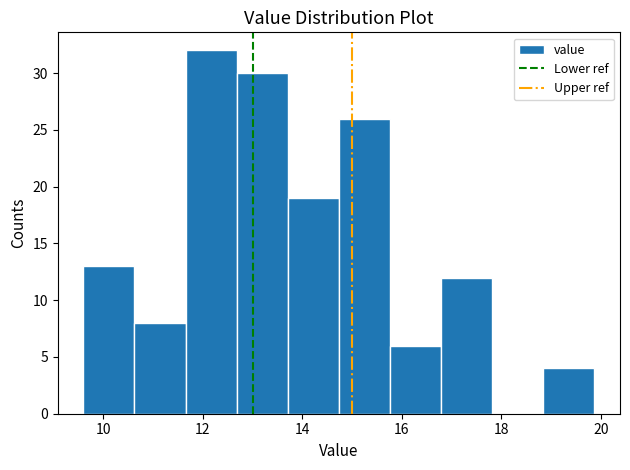

Over which range of the x-axis is the bar tallest?

11.6 to 12.6